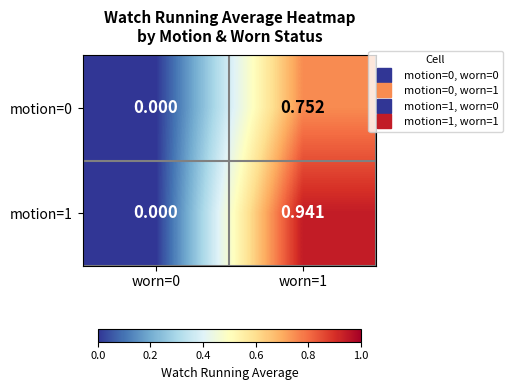

Is the value of motion=1 at worn=1 greater than the value of motion=0 at worn=1?

Yes